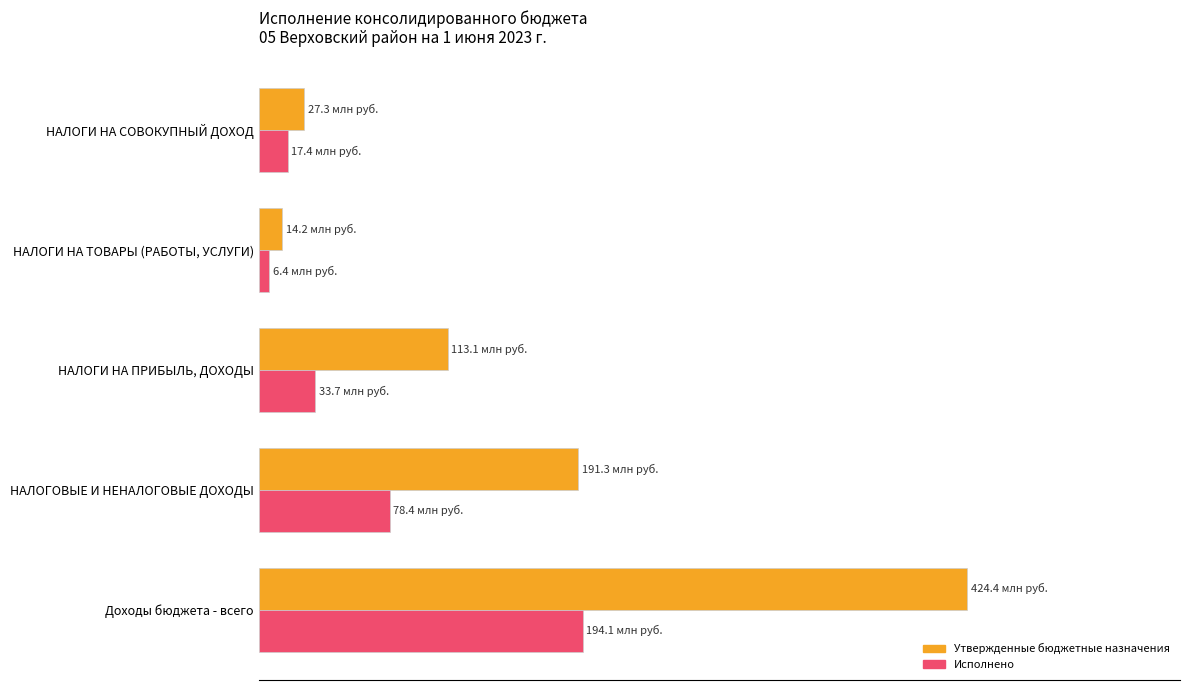

What are all the series names shown in the legend?

Утвержденные бюджетные назначения, Исполнено